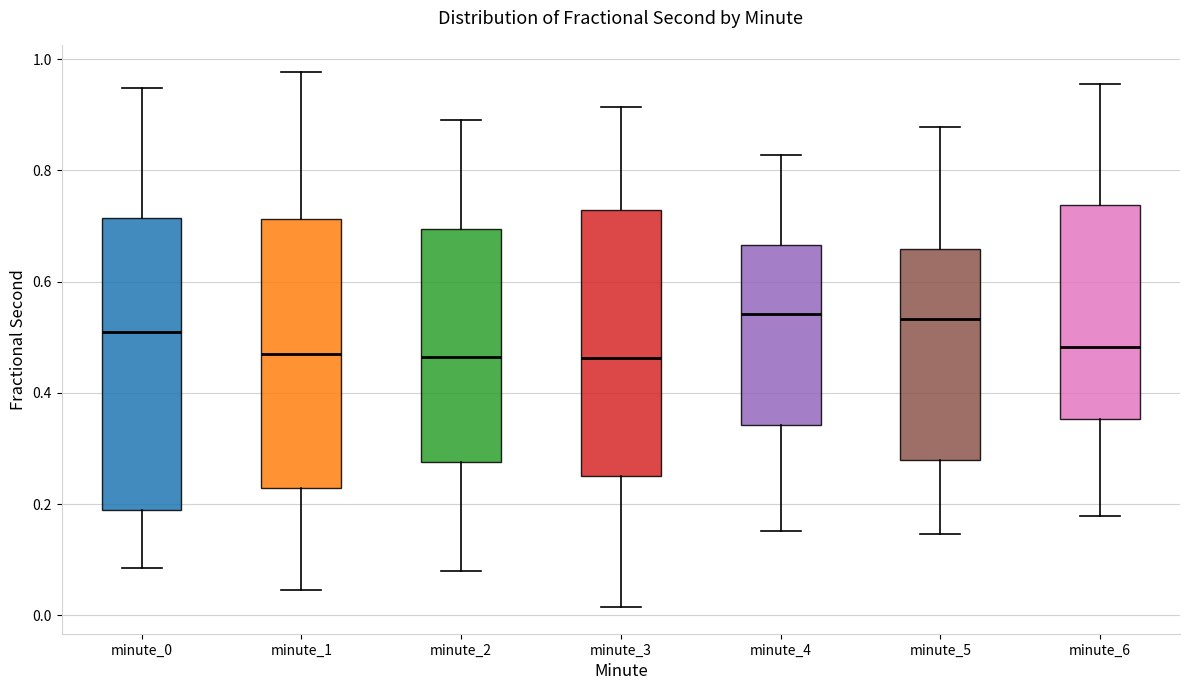

Reading left to right, read every box against the y-axis: the position of its median line, the range the box covers, and the ends of its whiskers. The values are not printed on the chart, so give them approximately, as read against the axis.

minute_0: median 0.52, box 0.18 to 0.72, whiskers 0.08 to 0.94
minute_1: median 0.46, box 0.22 to 0.72, whiskers 0.04 to 0.98
minute_2: median 0.46, box 0.28 to 0.70, whiskers 0.08 to 0.88
minute_3: median 0.46, box 0.26 to 0.72, whiskers 0.02 to 0.92
minute_4: median 0.54, box 0.34 to 0.66, whiskers 0.16 to 0.82
minute_5: median 0.54, box 0.28 to 0.66, whiskers 0.14 to 0.88
minute_6: median 0.48, box 0.36 to 0.74, whiskers 0.18 to 0.96